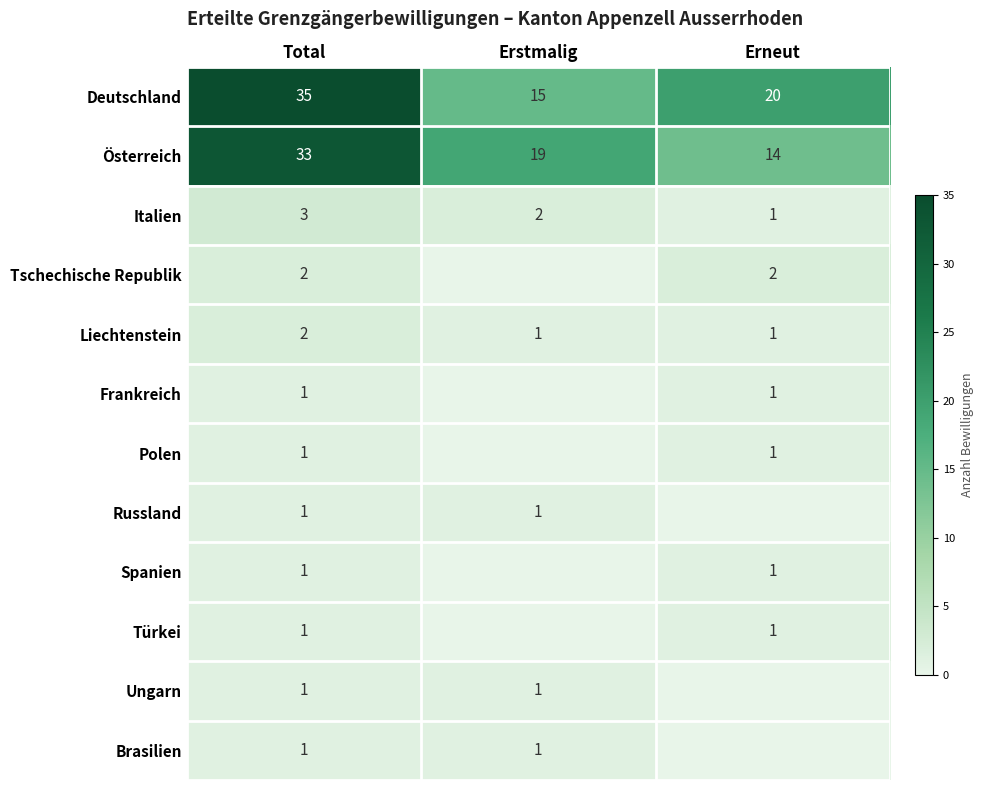

At which label does Deutschland reach its minimum?

Erstmalig